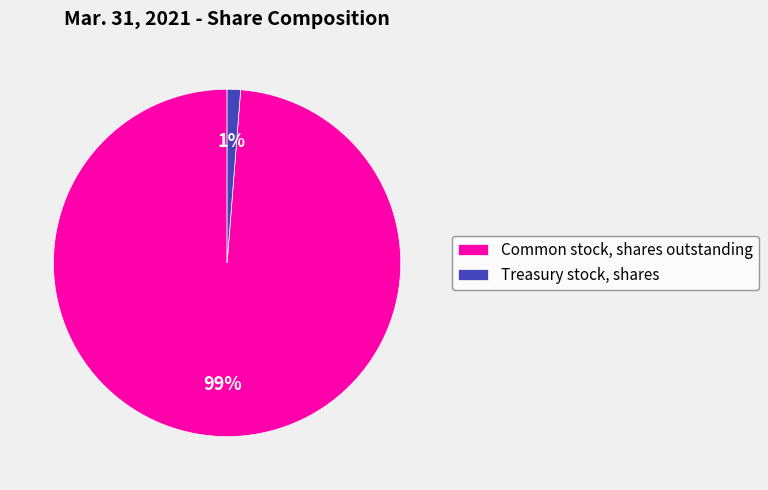

Combined, do Common stock, shares outstanding and Treasury stock, shares account for over 50%?

Yes